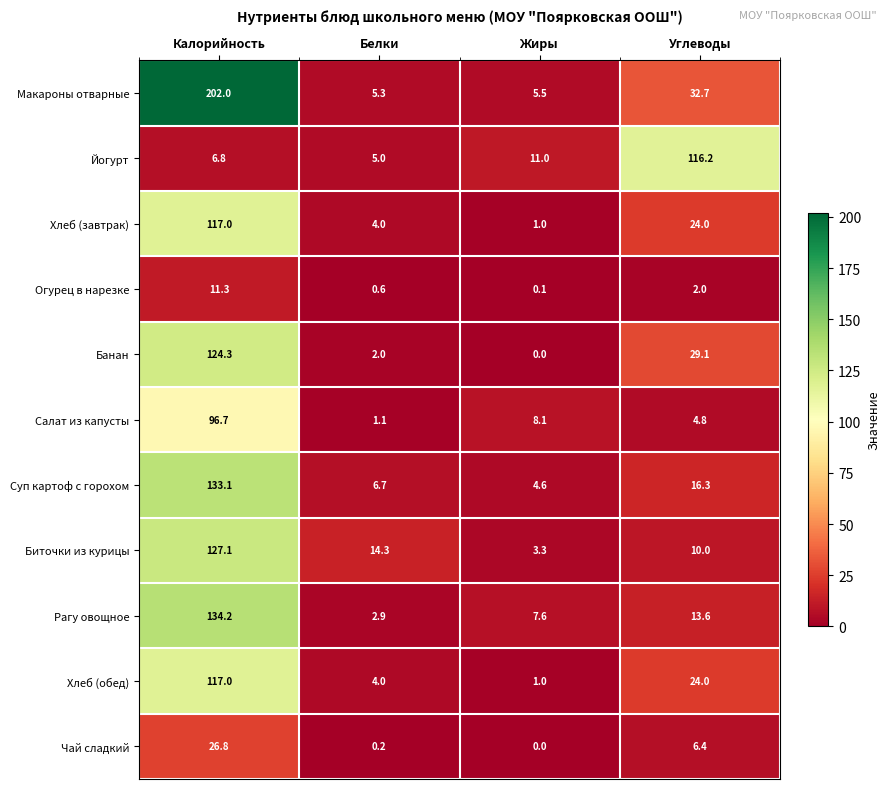

What is the total value across all series at Углеводы?

279.1